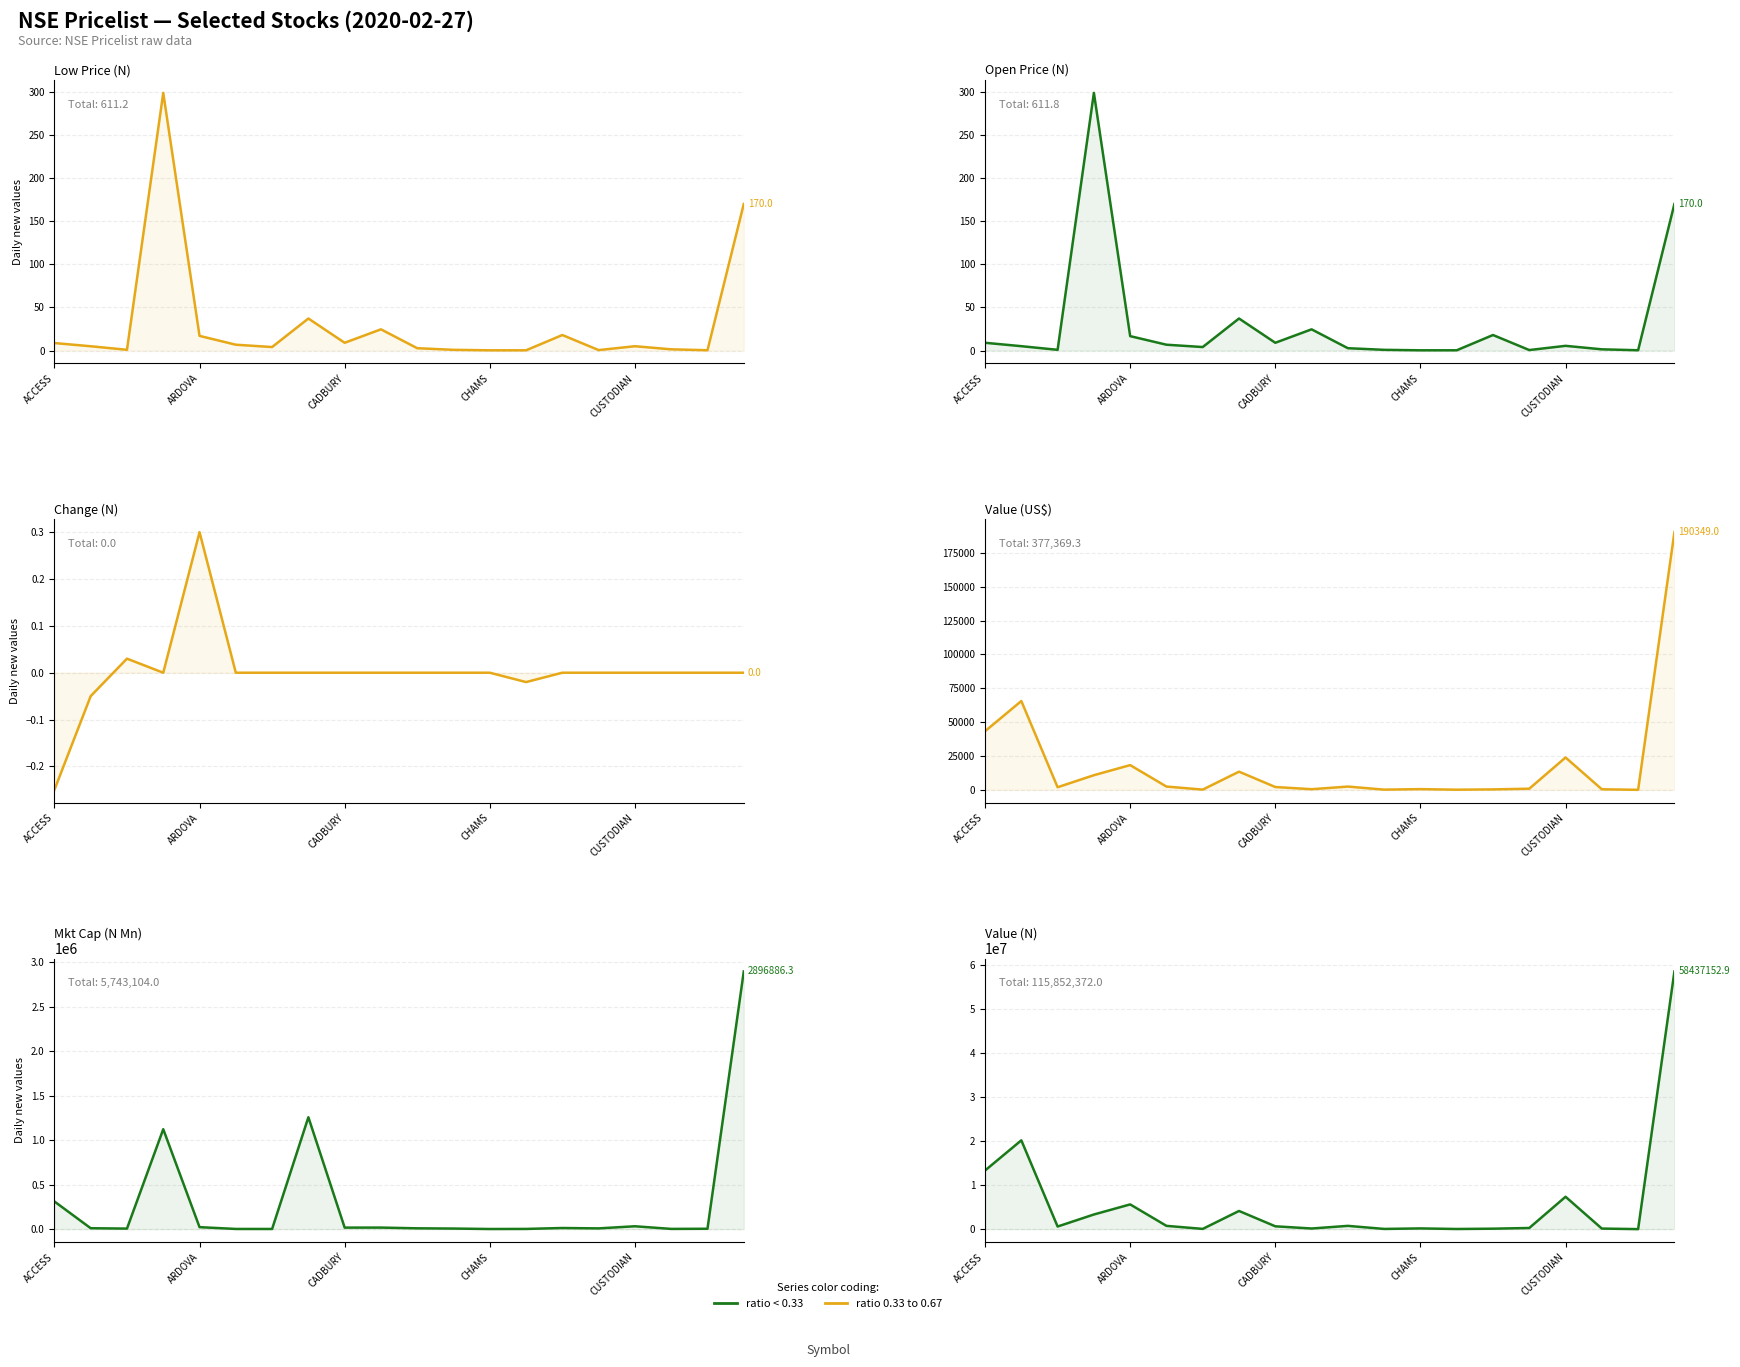

Is it true that Value (N) equals 31382729.8 at ARDOVA?

False